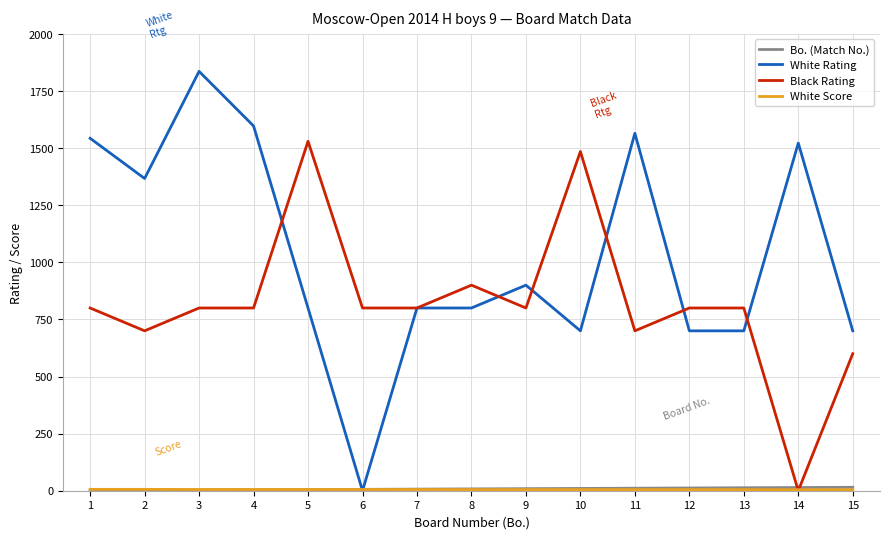

Which category has the highest value in the Black Rating series?

5